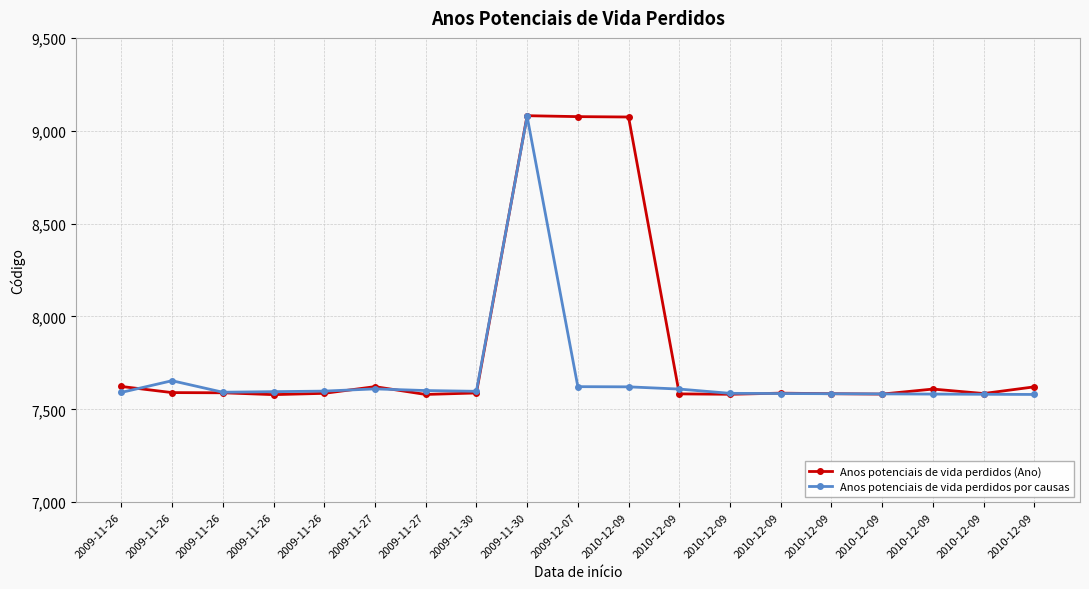

Is it true that Anos potenciais de vida perdidos por causas equals 2150 at 2010-12-09?

False